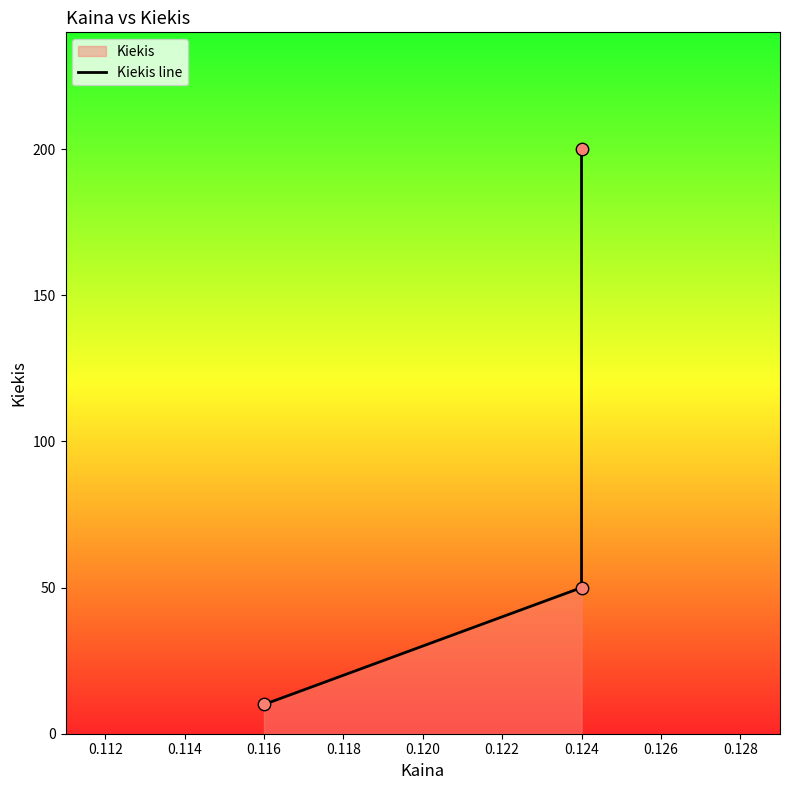

Between 0.116 and 0.124, which is larger?

0.124